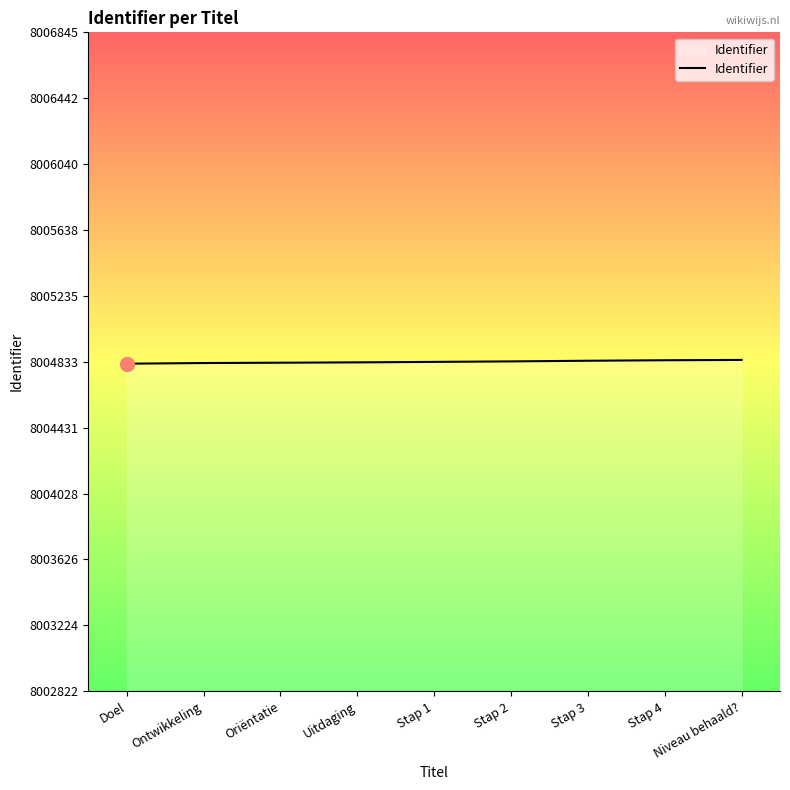

What is the greatest value displayed?

8004845